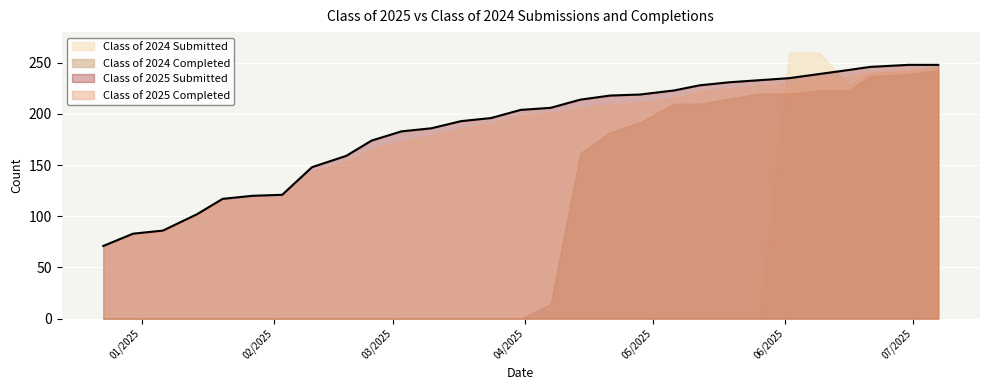

What is the maximum value for Class of 2024 Completed?

243